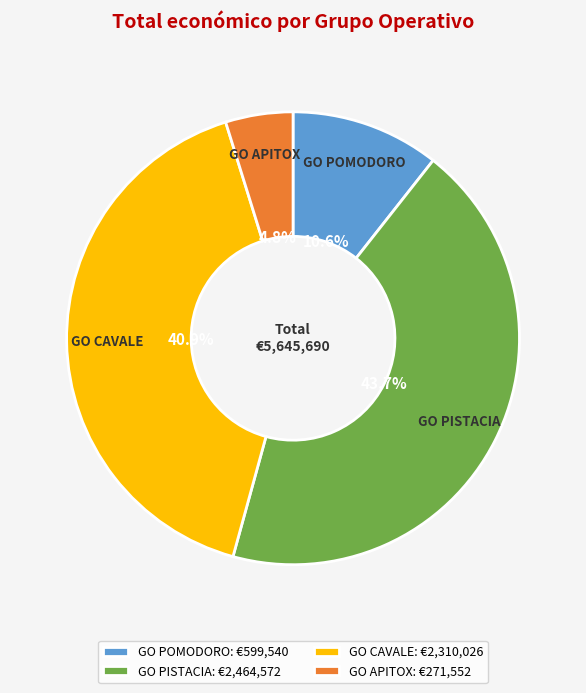

Do GO APITOX and GO POMODORO together represent more than half of the pie?

No